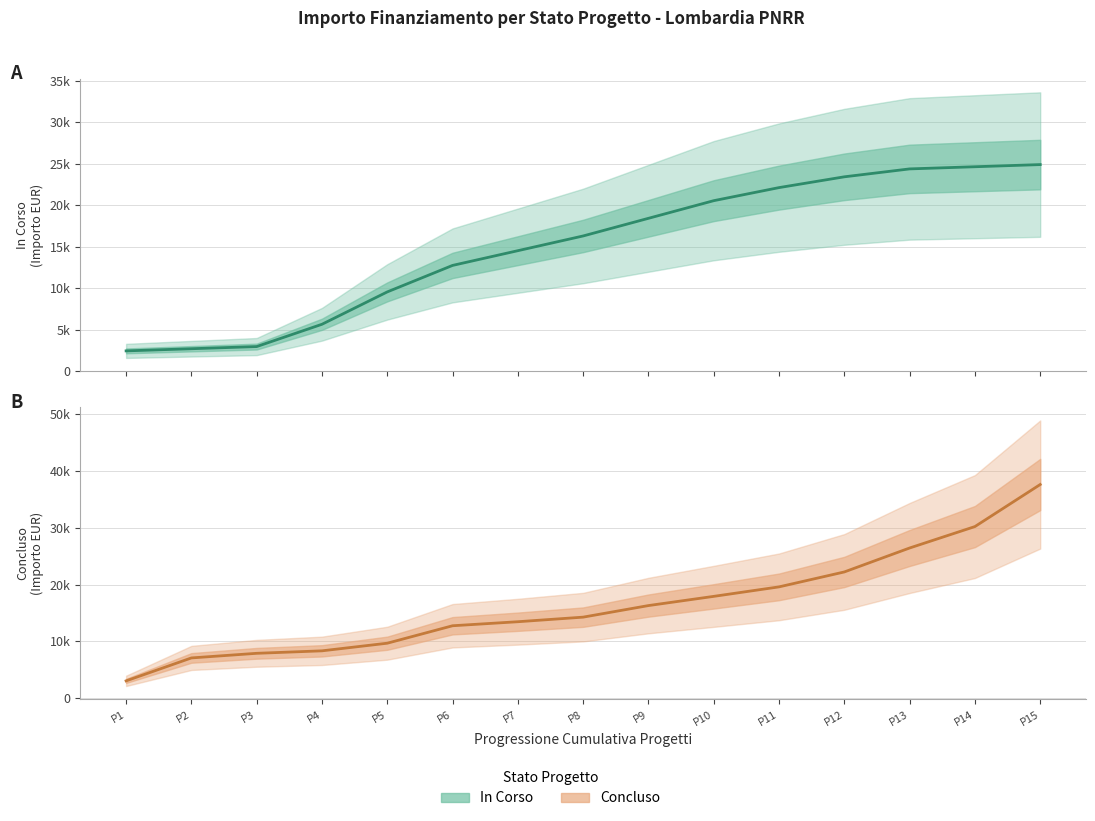

Reading right to left, extract all data points from this chart.

In Corso: P15=24887.0	P14=24626.9	P13=24366.7	P12=23412.9	P11=22112.1	P10=20536.1	P9=18409.6	P8=16283.0	P7=14507.4	P6=12731.9	P5=9538.6	P4=5636.4	P3=2948.3	P2=2688.1	P1=2428.0
Concluso: P15=37634.0	P14=30224.1	P13=26447.9	P12=22227.9	P11=19597.4	P10=17925.5	P9=16302.3	P8=14264.5	P7=13456.3	P6=12747.0	P5=9671.3	P4=8327.5	P3=7891.0	P2=7077.8	P1=3035.0